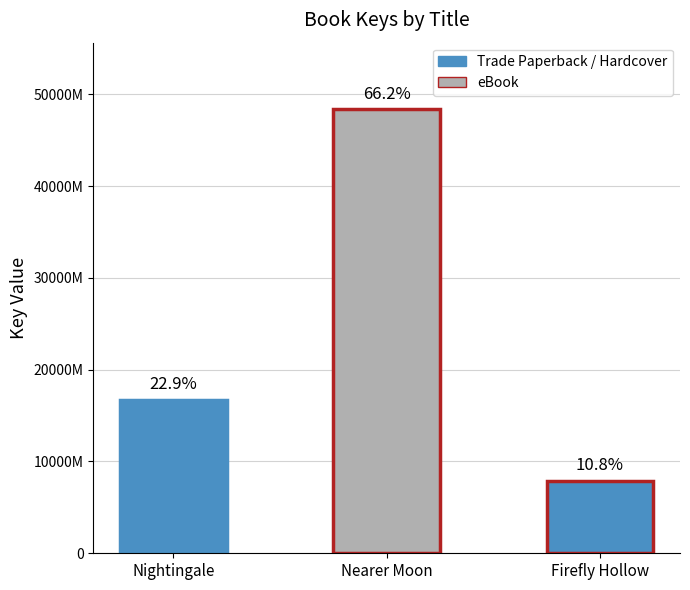

At which label is the value closest to 281443210?

Nightingale